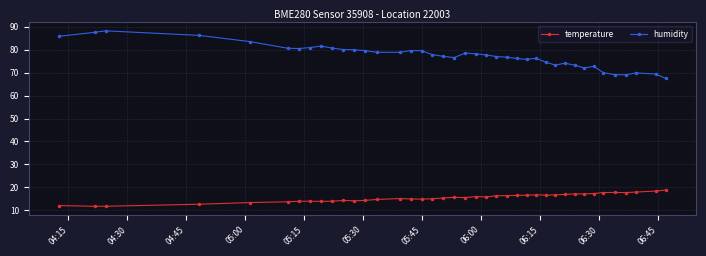

True or false: temperature and humidity cross at least once.

False